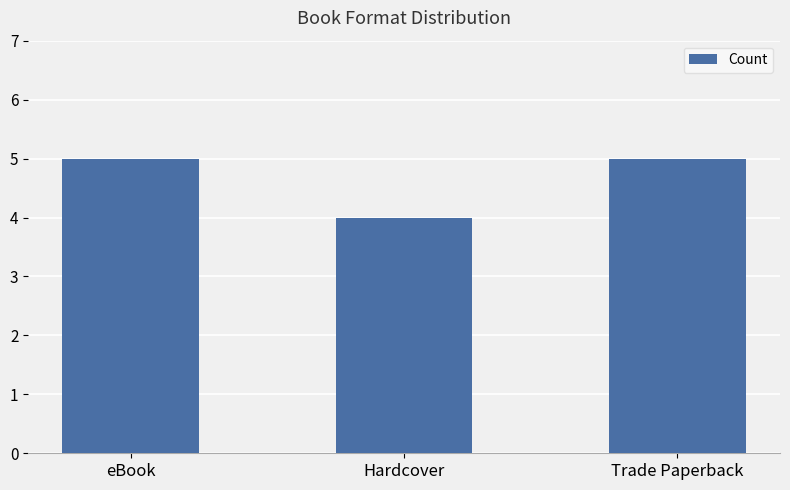

What is the label of the 3rd bar from the left?

Trade Paperback